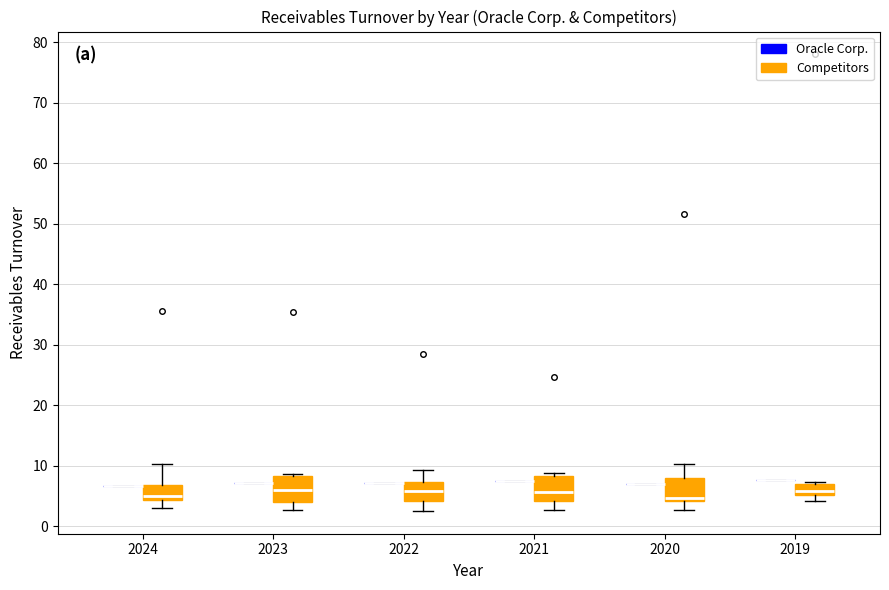

Reading left to right, transcribe this box plot: for each box, give where its median line is, the range the box spans, and where its two whiskers end, as read against the y-axis. The values are not printed on the chart, so give them approximately, as read against the axis.

2024 (Oracle Corp.): box collapsed to a line at 7, whiskers 7 to 7
2024 (Competitors): median 5, box 4 to 7, whiskers 3 to 10
2023 (Oracle Corp.): box collapsed to a line at 7, whiskers 7 to 7
2023 (Competitors): median 6, box 4 to 8, whiskers 3 to 9
2022 (Oracle Corp.): box collapsed to a line at 7, whiskers 7 to 7
2022 (Competitors): median 6, box 4 to 7, whiskers 3 to 9
2021 (Oracle Corp.): box collapsed to a line at 7, whiskers 7 to 7
2021 (Competitors): median 6, box 4 to 8, whiskers 3 to 9
2020 (Oracle Corp.): box collapsed to a line at 7, whiskers 7 to 7
2020 (Competitors): median 5, box 4 to 8, whiskers 3 to 10
2019 (Oracle Corp.): box collapsed to a line at 8, whiskers 8 to 8
2019 (Competitors): median 6, box 5 to 7, whiskers 4 to 7 (just above the box's upper edge)